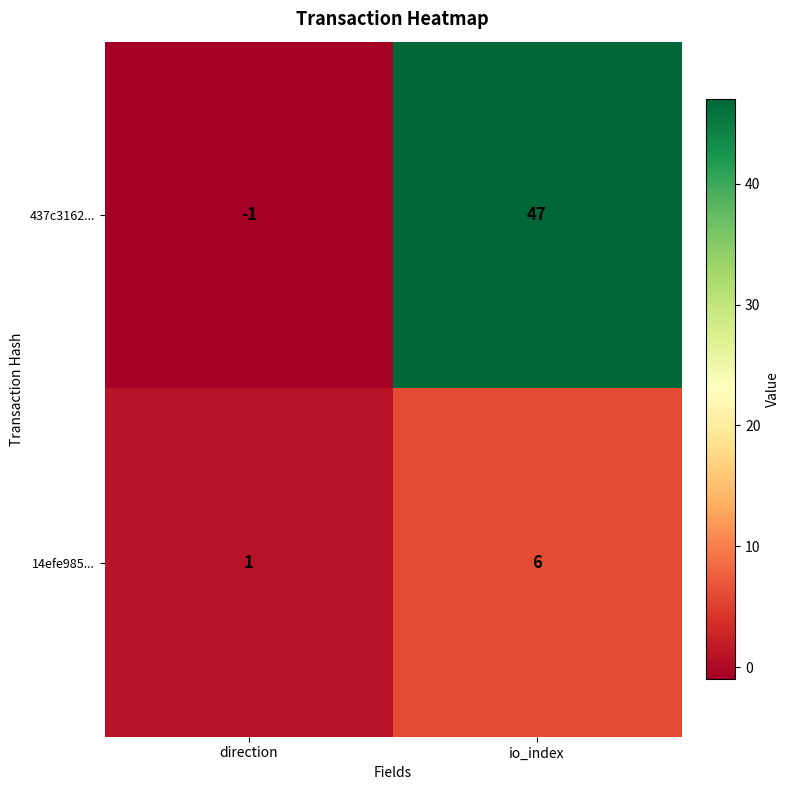

Reading left to right, list all the values displayed in this chart.

437c3162...: -1	47
14efe985...: 1	6